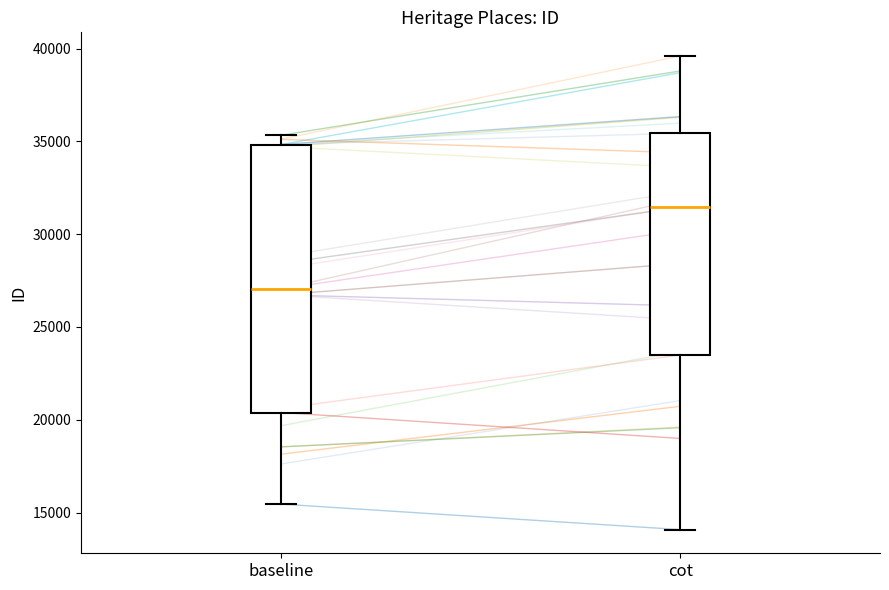

Comparing the boxes themselves (not the whiskers), which one is the tallest?

baseline